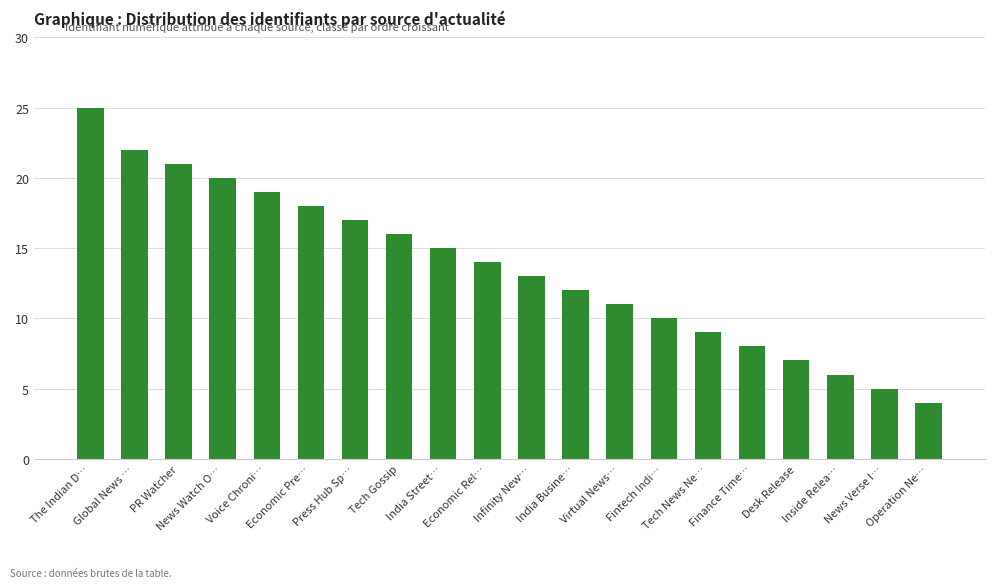

List the labels in order of value, largest first.

The Indian D…, Global News …, PR Watcher, News Watch O…, Voice Chroni…, Economic Pre…, Press Hub Sp…, Tech Gossip, India Street…, Economic Rel…, Infinity New…, India Busine…, Virtual News…, Fintech Indi…, Tech News Ne…, Finance Time…, Desk Release, Inside Relea…, News Verse I…, Operation Ne…